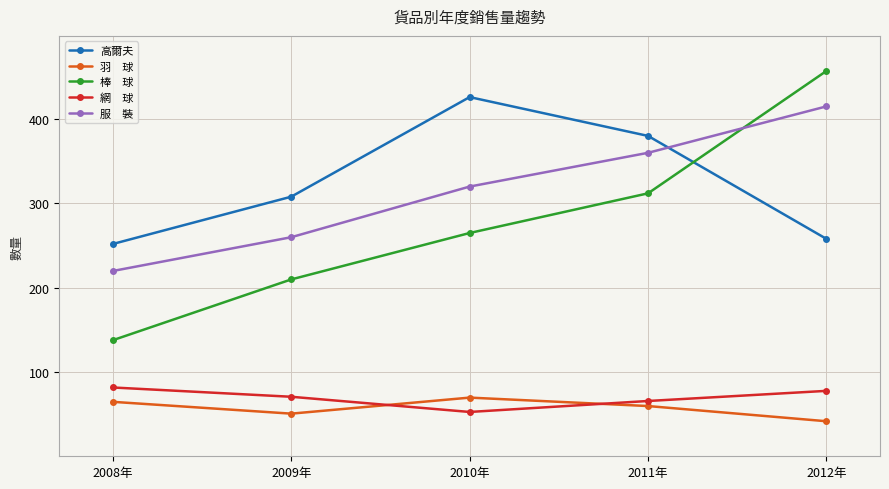

How many categories are shown in the chart?

5